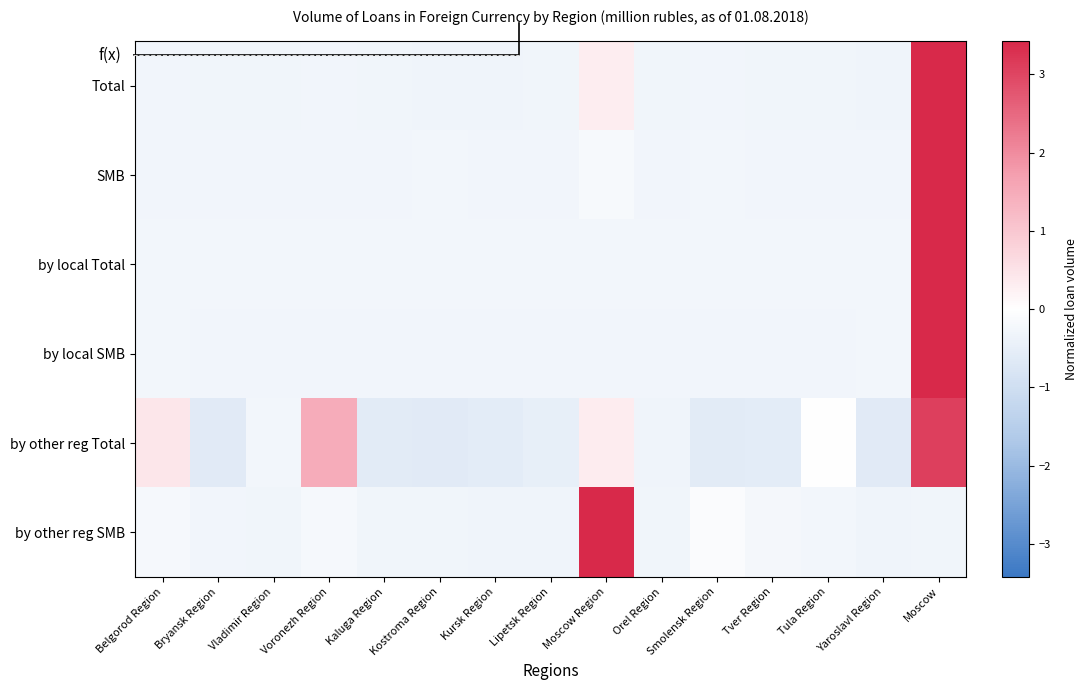

At which category does the chart reach its peak across all series?

Moscow